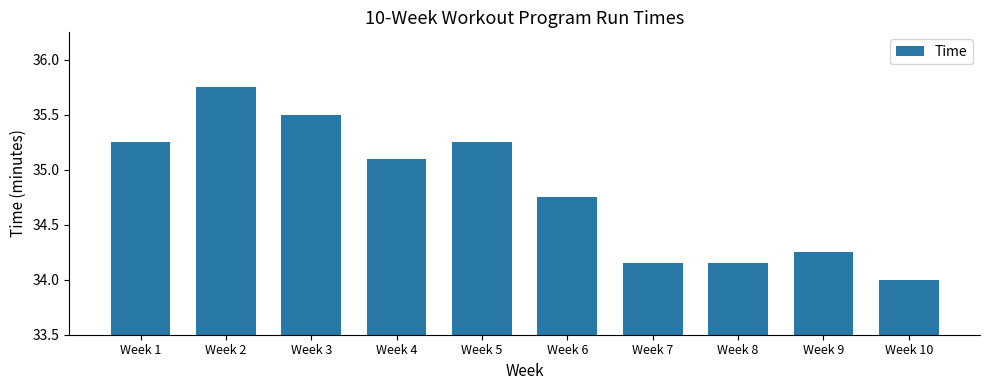

Which has a higher value, Week 4 or Week 9?

Week 4